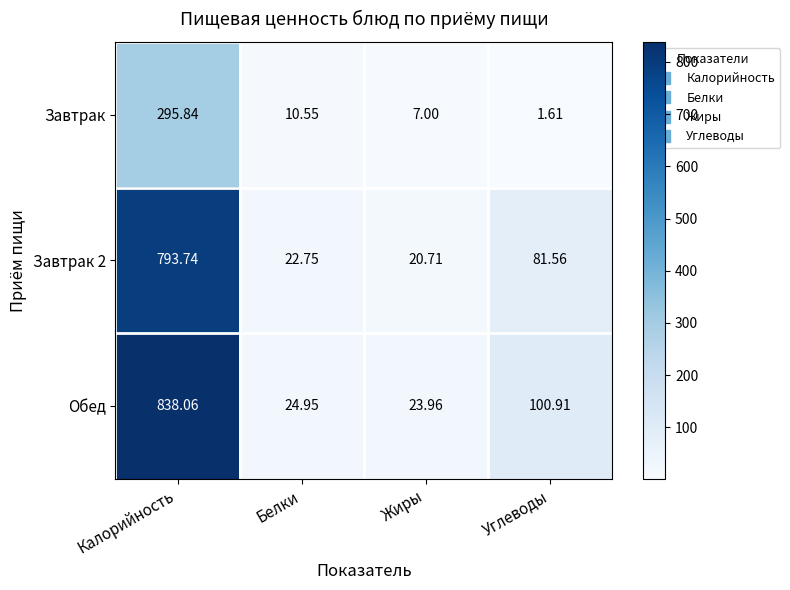

At how many categories does at least one series exceed 78?

2